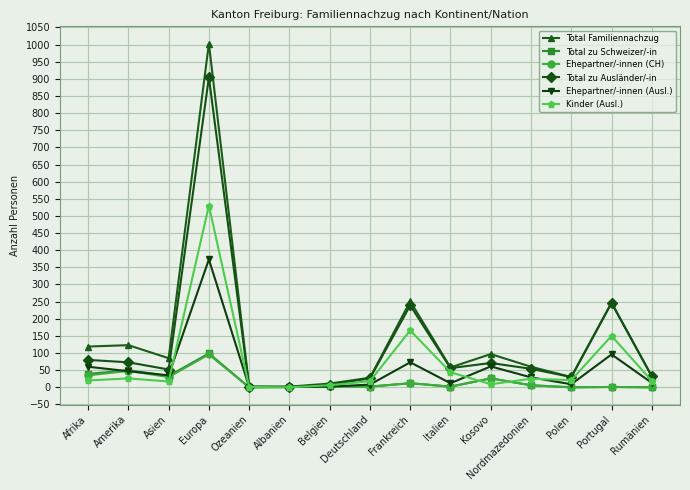

What are all the series names shown in the legend?

Total Familiennachzug, Total zu Schweizer/-in, Ehepartner/-innen (CH), Total zu Ausländer/-in, Ehepartner/-innen (Ausl.), Kinder (Ausl.)